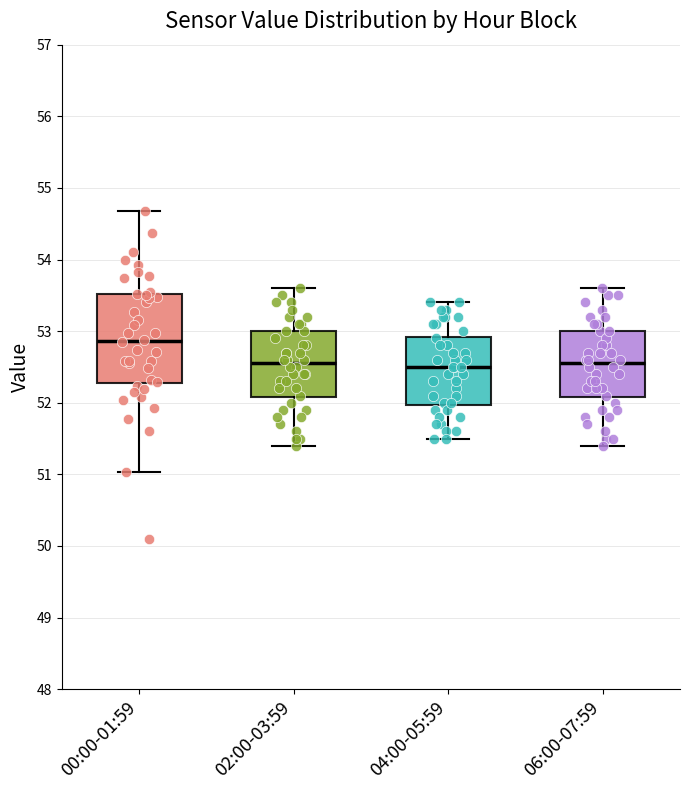

Reading left to right, read every box against the y-axis: the position of its median line, the range the box covers, and the ends of its whiskers. The values are not printed on the chart, so give them approximately, as read against the axis.

00:00-01:59: median 52.9, box 52.3 to 53.5, whiskers 51.0 to 54.7
02:00-03:59: median 52.6, box 52.1 to 53.0, whiskers 51.4 to 53.6
04:00-05:59: median 52.5, box 52.0 to 52.9, whiskers 51.5 to 53.4
06:00-07:59: median 52.6, box 52.1 to 53.0, whiskers 51.4 to 53.6